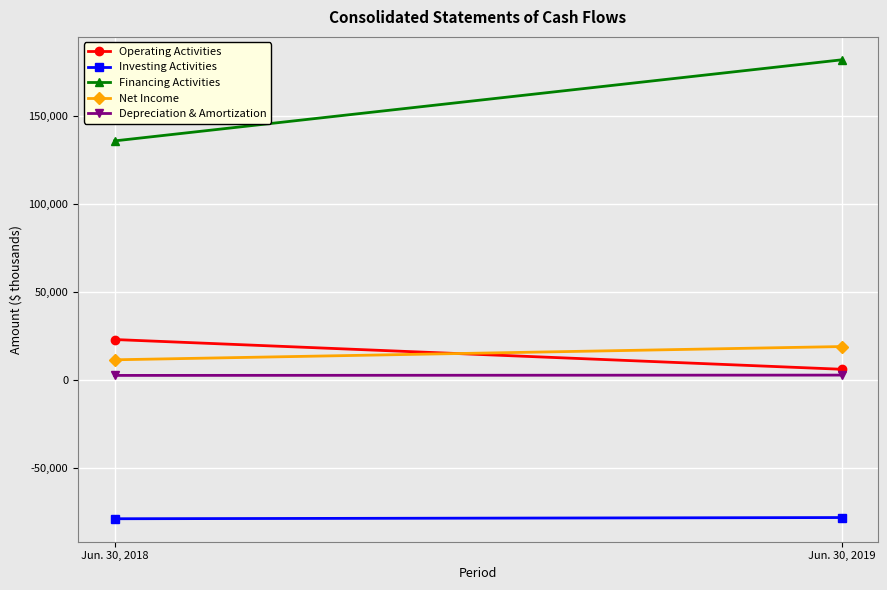

The value of Financing Activities at Jun. 30, 2018 is 135713. True or false?

True